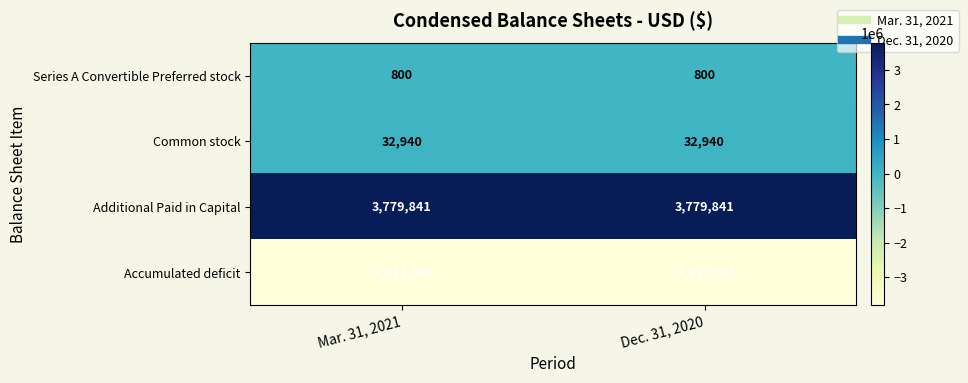

Reading left to right, extract all data points from this chart.

Series A Convertible Preferred stock: Mar. 31, 2021=800	Dec. 31, 2020=800
Common stock: Mar. 31, 2021=32940	Dec. 31, 2020=32940
Additional Paid in Capital: Mar. 31, 2021=3779841	Dec. 31, 2020=3779841
Accumulated deficit: Mar. 31, 2021=-3813581	Dec. 31, 2020=-3813581